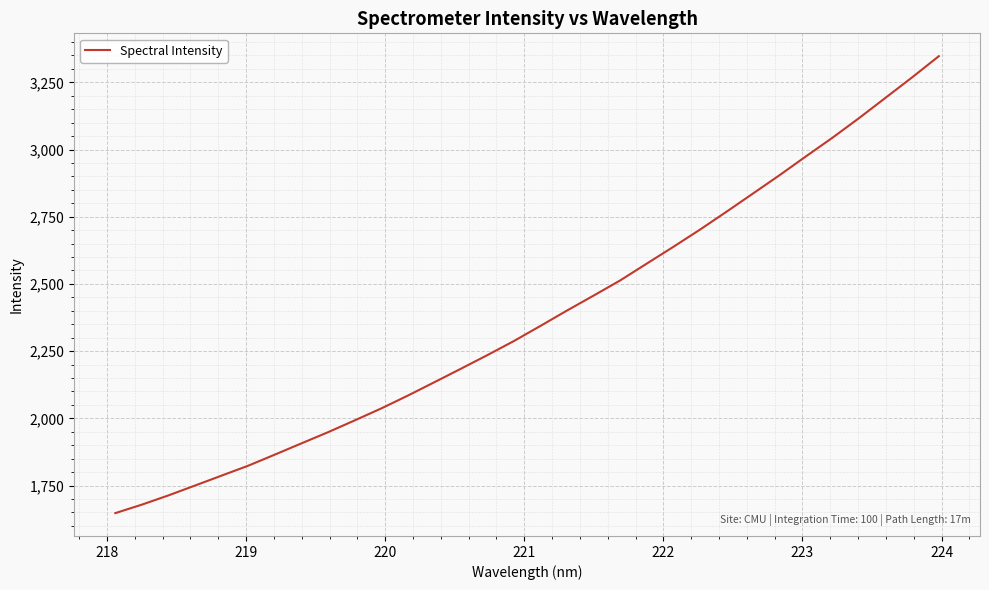

What is the maximum value shown in the chart?

3347.2